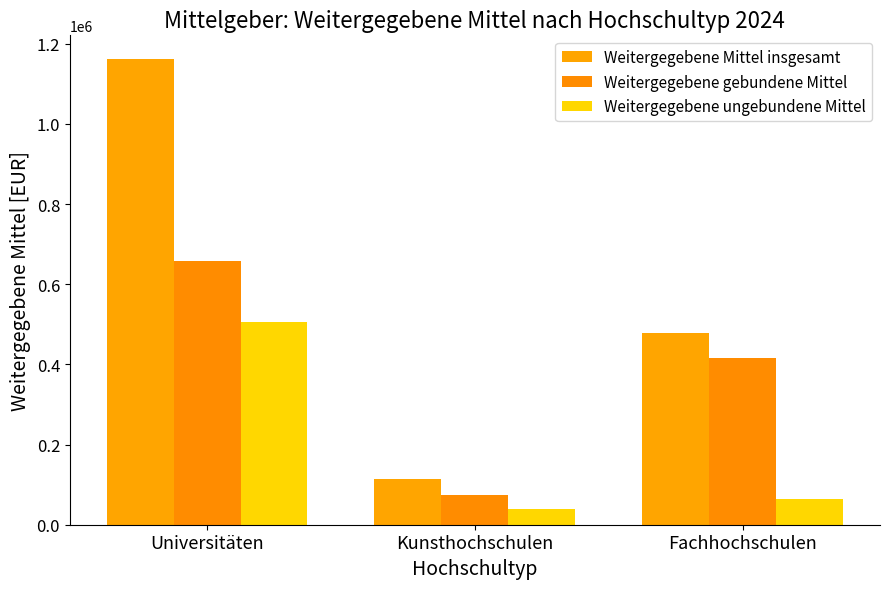

True or false: Weitergegebene Mittel insgesamt has a value of 1973027 at Universitäten.

False